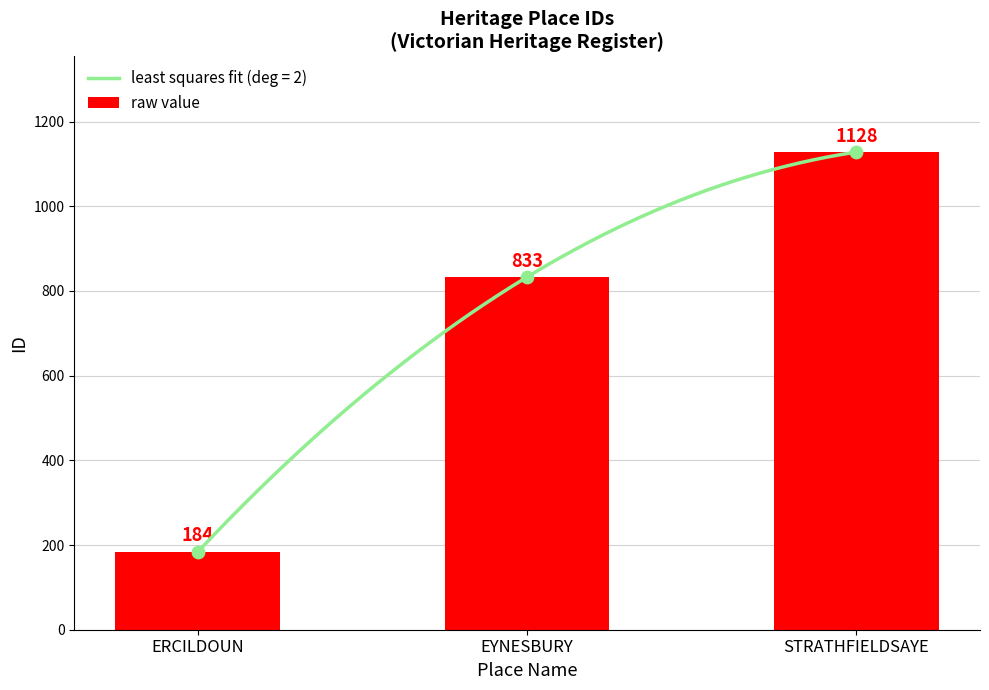

What is the ratio of the value at STRATHFIELDSAYE to the value at ERCILDOUN?

6.1